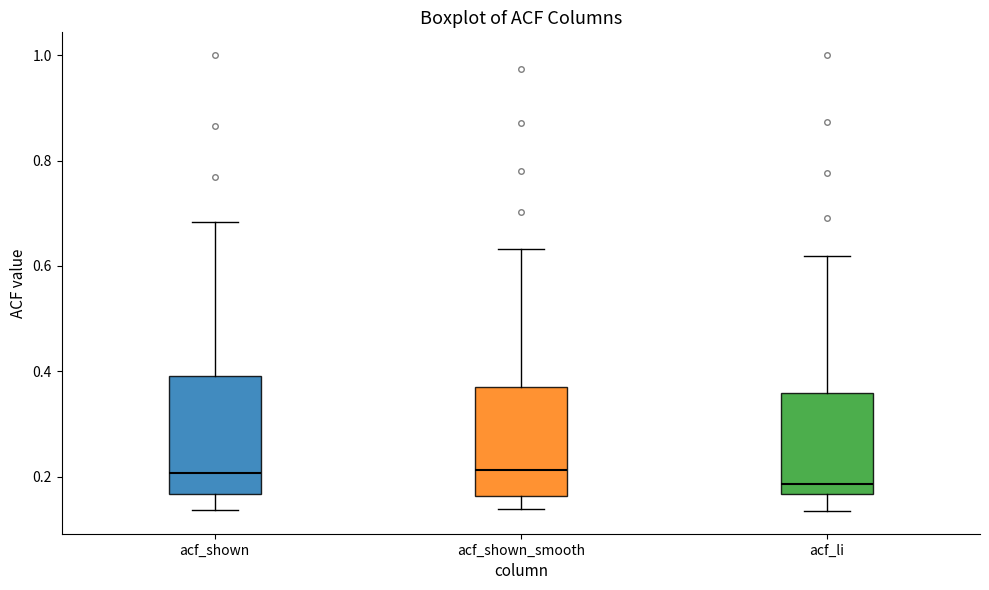

Where is the lower edge of the box for acf_shown on the y-axis? The values are not printed on the chart, so give them approximately, as read against the axis.

0.16